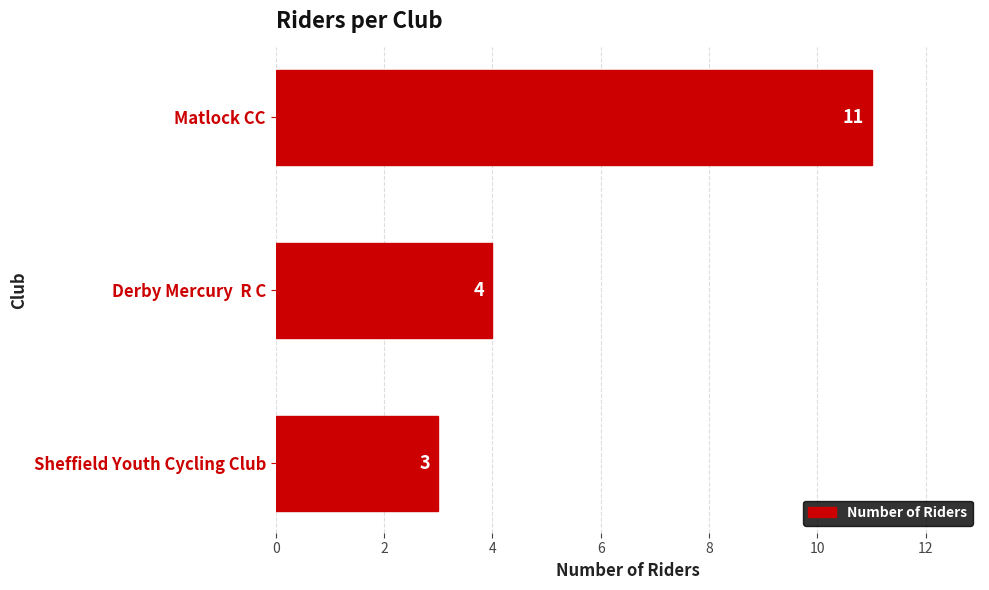

Approximately how many times larger is the value at Derby Mercury  R C compared to Matlock CC?

0.4